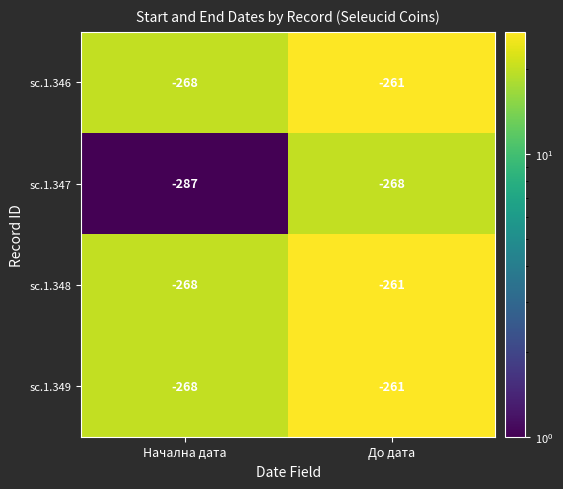

What value does the sc.1.347 series have at Начална дата, to the nearest 10?

-290